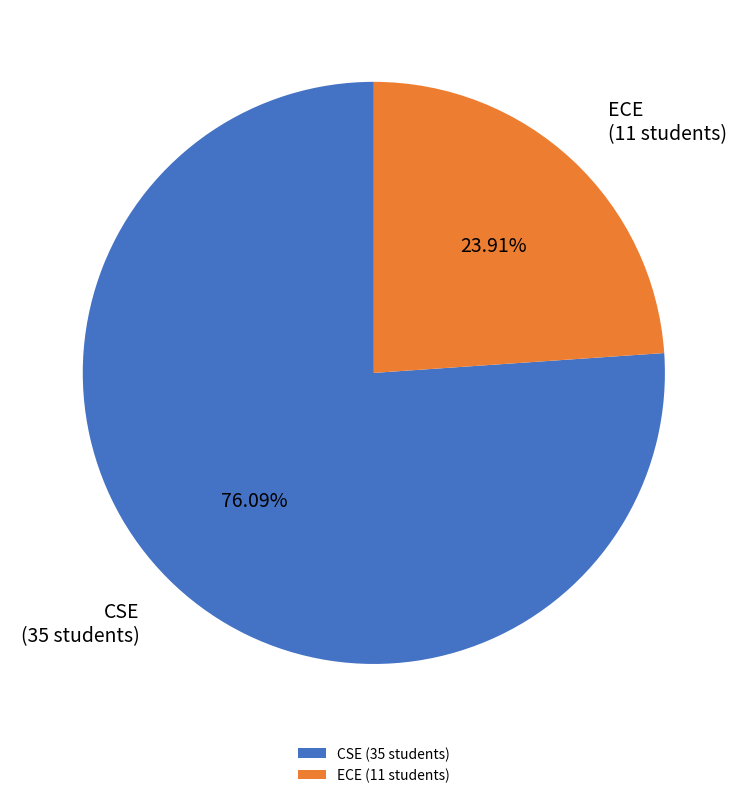

Rank the categories by value from highest to lowest.

CSE, ECE